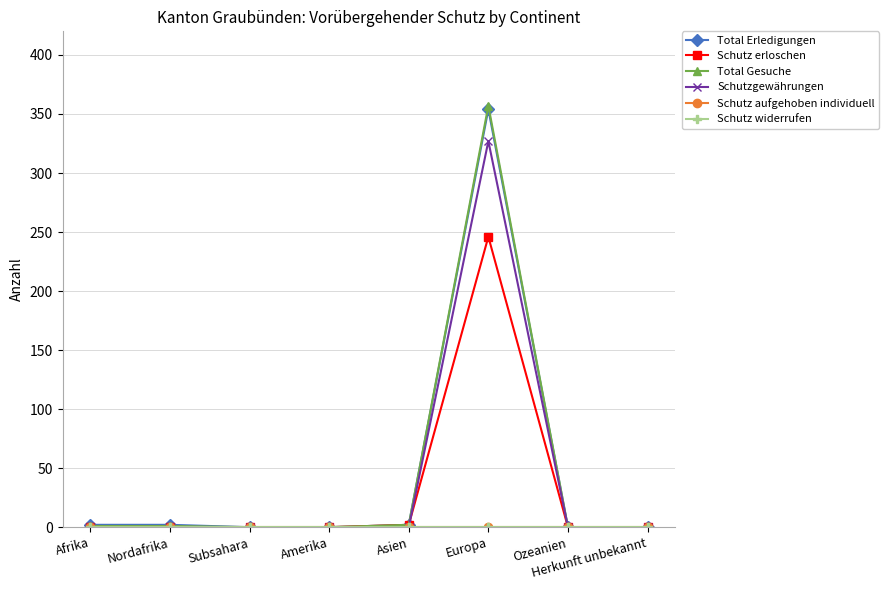

Does the chart have visible grid lines?

Yes